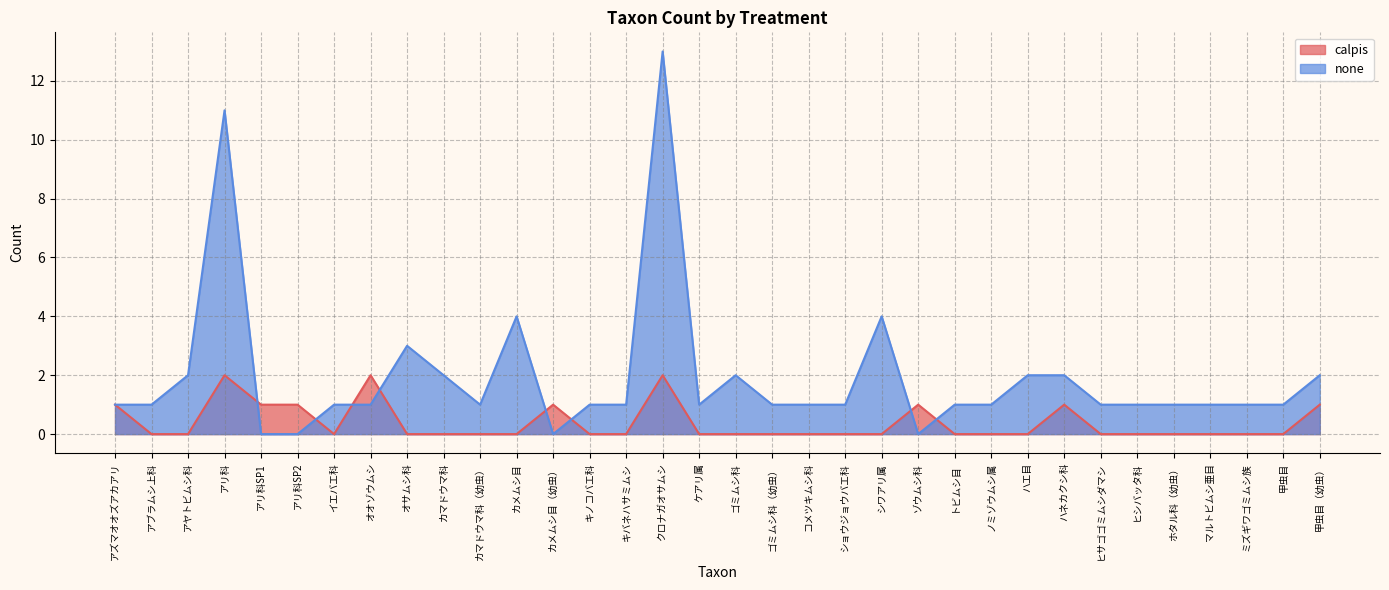

Which series has the largest range (max minus min)?

none